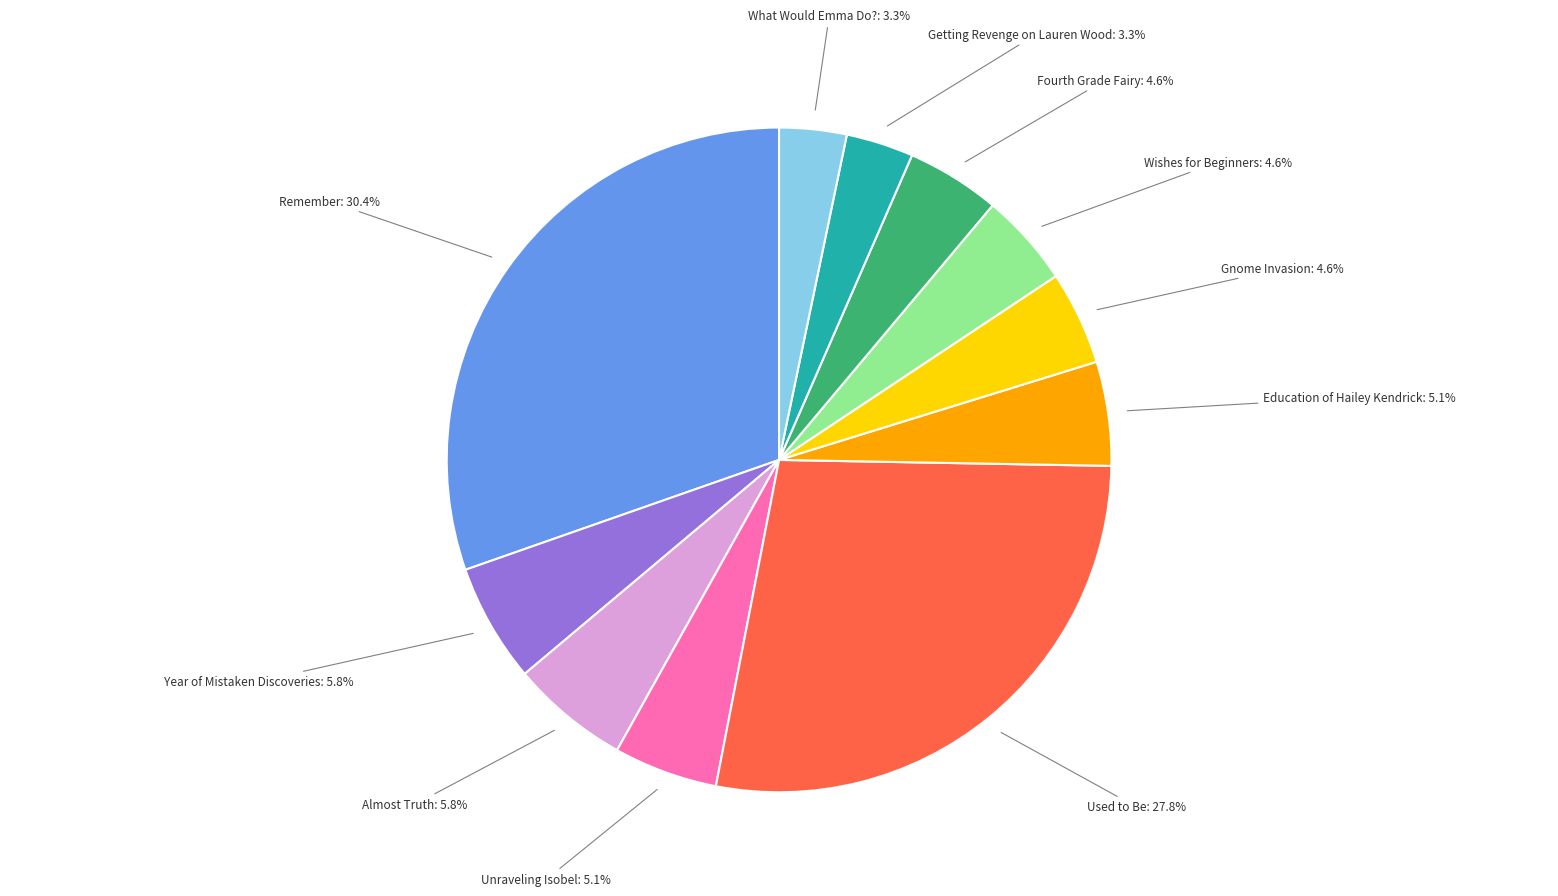

Does Almost Truth account for over 50% of the chart?

No